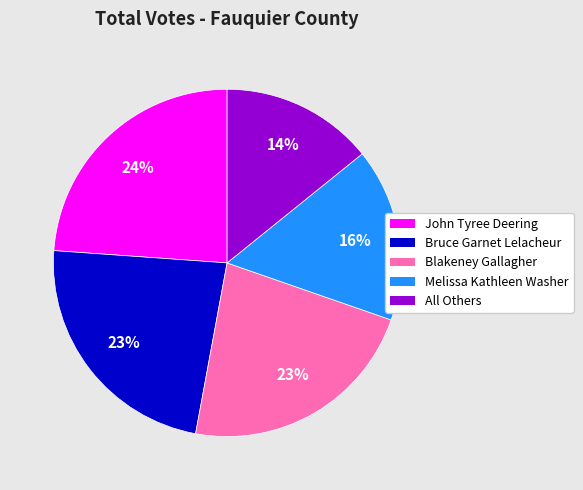

To the nearest percent, what percentage of the pie is Melissa Kathleen Washer?

16%